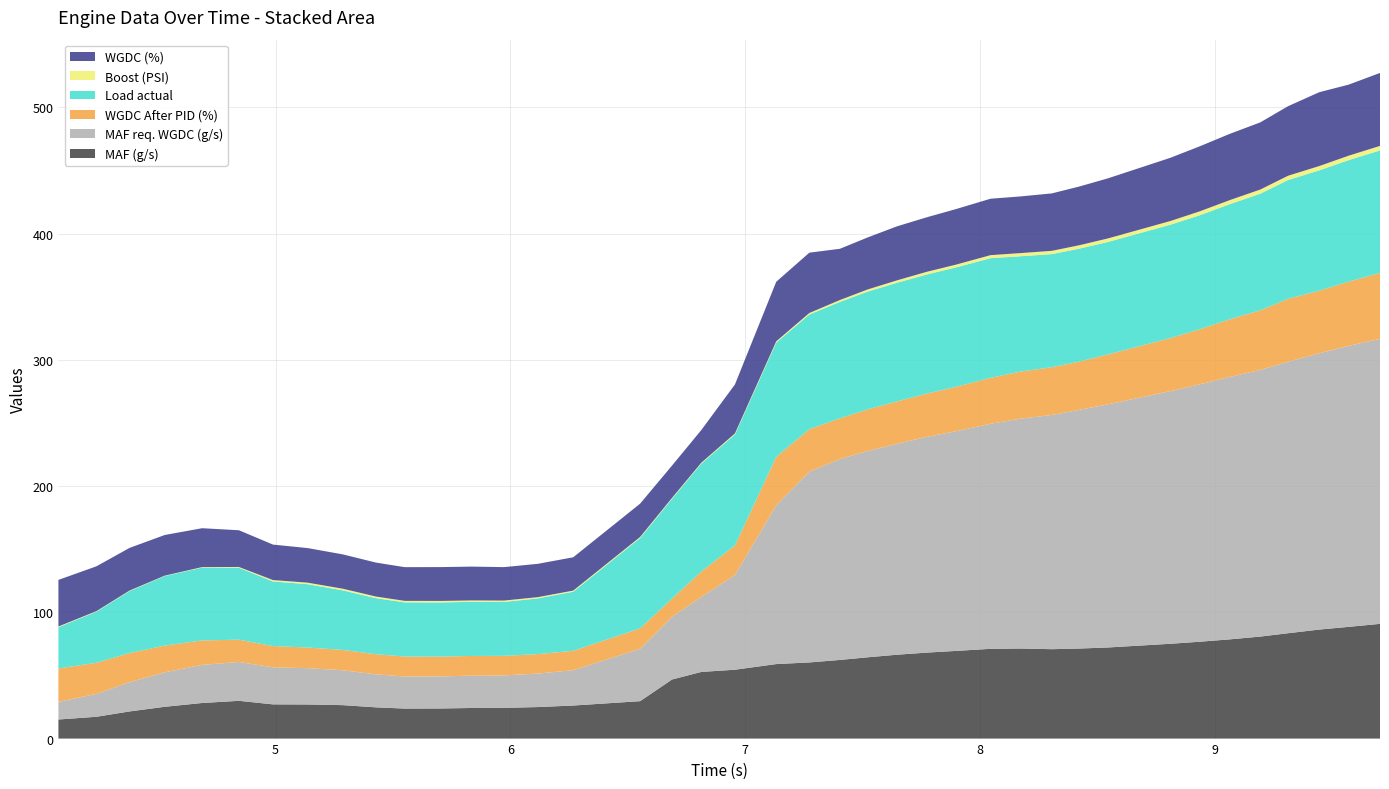

Reading left to right, transcribe all the data shown in this chart.

MAF (g/s): 4.075=15.1	4.237=17.3	4.378=21.5	4.528=25.2	4.687=28.2	4.844=29.9	4.989=27.1	5.136=27.0	5.286=26.5	5.428=24.8	5.55=23.8	5.705=23.9	5.836=24.2	5.973=24.3	6.117=25.0	6.268=26.2	6.553=29.6	6.689=46.8	6.814=52.8	6.957=54.6	7.133=59.0	7.274=60.3	7.404=62.3	7.522=64.4	7.647=66.4	7.774=68.1	7.897=69.4	8.046=71.1	8.172=71.4	8.307=70.8	8.422=71.3	8.545=72.2	8.812=75.1	8.934=76.7	9.065=78.6	9.195=80.8	9.313=83.5	9.446=86.4	9.572=88.5	9.705=90.9
MAF req. WGDC (g/s): 4.075=14.0	4.237=18.1	4.378=23.2	4.528=27.3	4.687=30.2	4.844=30.8	4.989=29.4	5.136=28.8	5.286=27.6	5.428=26.1	5.55=25.4	5.705=25.4	5.836=25.6	5.973=25.7	6.117=26.5	6.268=28.0	6.553=41.5	6.689=49.7	6.814=59.5	6.957=75.0	7.133=125.8	7.274=151.2	7.404=159.2	7.522=163.4	7.647=167.1	7.774=170.9	7.897=174.0	8.046=178.3	8.172=182.1	8.307=185.6	8.422=189.1	8.545=192.6	8.812=200.2	8.934=203.8	9.065=207.9	9.195=211.2	9.313=215.1	9.446=218.9	9.572=222.7	9.705=225.8
WGDC After PID (%): 4.075=26.4	4.237=24.7	4.378=23.1	4.528=21.2	4.687=19.4	4.844=17.6	4.989=16.8	5.136=16.4	5.286=16.1	5.428=15.9	5.55=15.8	5.705=15.7	5.836=15.6	5.973=15.5	6.117=15.4	6.268=15.4	6.553=16.2	6.689=14.4	6.814=20.1	6.957=23.5	7.133=38.4	7.274=33.7	7.404=32.3	7.522=33.0	7.647=33.5	7.774=34.3	7.897=35.2	8.046=36.4	8.172=37.3	8.307=37.8	8.422=38.2	8.545=39.5	8.812=42.0	8.934=43.6	9.065=45.7	9.195=47.2	9.313=49.8	9.446=49.6	9.572=50.8	9.705=52.3
Load actual: 4.075=32.7	4.237=40.5	4.378=49.1	4.528=55.1	4.687=57.7	4.844=57.0	4.989=51.2	5.136=50.2	5.286=47.2	5.428=44.4	5.55=42.9	5.705=42.9	5.836=42.9	5.973=42.7	6.117=44.1	6.268=46.8	6.553=71.6	6.689=79.1	6.814=85.5	6.957=87.9	7.133=90.5	7.274=90.8	7.404=92.2	7.522=93.3	7.647=94.0	7.774=94.4	7.897=94.6	8.046=94.8	8.172=91.4	8.307=89.6	8.422=89.5	8.545=89.1	8.812=89.8	8.934=90.3	9.065=91.2	9.195=92.4	9.313=94.1	9.446=95.3	9.572=96.3	9.705=97.0
Boost (PSI): 4.075=0.6	4.237=0.4	4.378=0.4	4.528=0.3	4.687=0.4	4.844=0.6	4.989=1.1	5.136=1.2	5.286=1.3	5.428=1.3	5.55=1.2	5.705=1.2	5.836=1.1	5.973=1.1	6.117=1.0	6.268=0.9	6.553=0.8	6.689=0.7	6.814=0.7	6.957=0.8	7.133=1.0	7.274=1.2	7.404=1.5	7.522=1.7	7.647=1.9	7.774=2.1	7.897=2.2	8.046=2.4	8.172=2.5	8.307=2.6	8.422=2.7	8.545=2.8	8.812=2.9	8.934=3.1	9.065=3.2	9.195=3.3	9.313=3.4	9.446=3.4	9.572=3.5	9.705=3.6
WGDC (%): 4.075=36.9	4.237=35.5	4.378=33.8	4.528=32.2	4.687=30.8	4.844=29.1	4.989=28.1	5.136=27.4	5.286=27.2	5.428=26.9	5.55=26.7	5.705=26.8	5.836=26.8	5.973=26.5	6.117=26.4	6.268=26.4	6.553=26.4	6.689=25.6	6.814=25.9	6.957=38.8	7.133=47.2	7.274=47.8	7.404=40.6	7.522=41.2	7.647=42.8	7.774=43.2	7.897=44.0	8.046=44.7	8.172=44.9	8.307=45.5	8.422=46.5	8.545=47.6	8.812=50.1	8.934=51.5	9.065=52.5	9.195=53.2	9.313=55.1	9.446=58.5	9.572=56.3	9.705=57.8